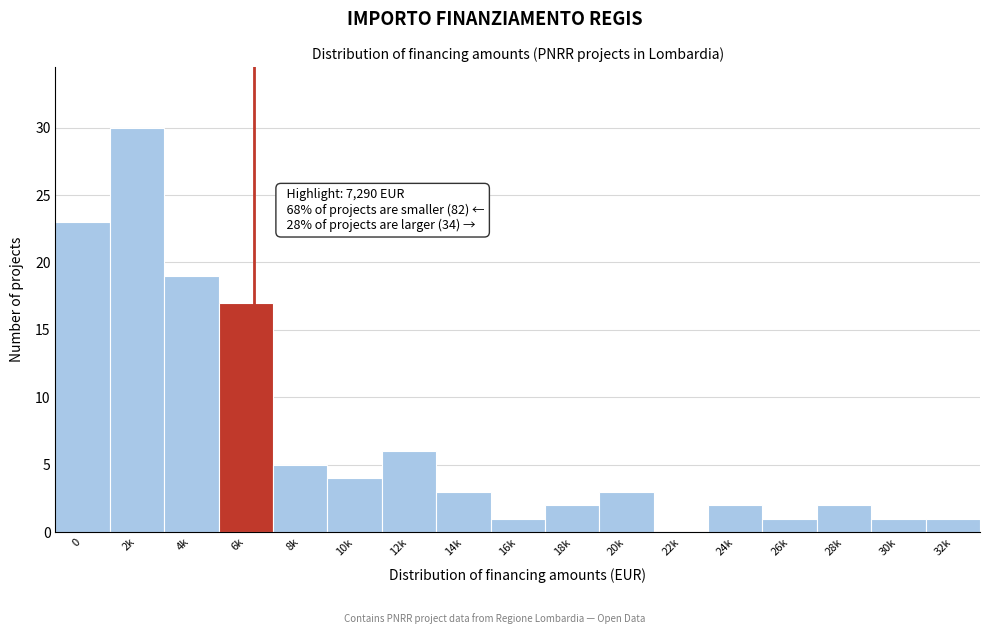

Reading left to right, transcribe all the data shown in this chart.

0=23	2k=30	4k=19	6k=17	8k=5	10k=4	12k=6	14k=3	16k=1	18k=2	20k=3	22k=0	24k=2	26k=1	28k=2	30k=1	32k=1